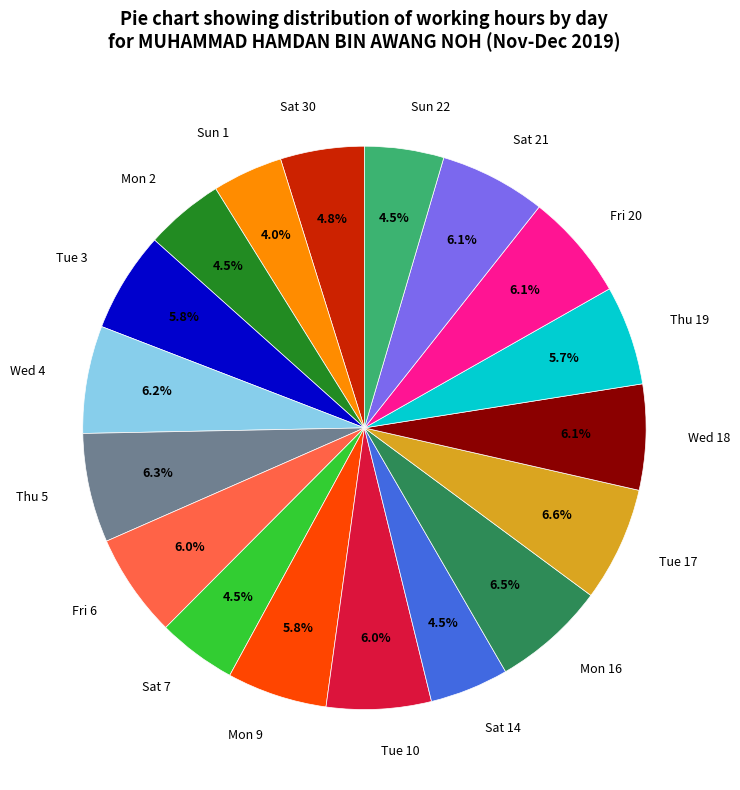

What is the total percentage of Tue 10 and Fri 20?

12.1%